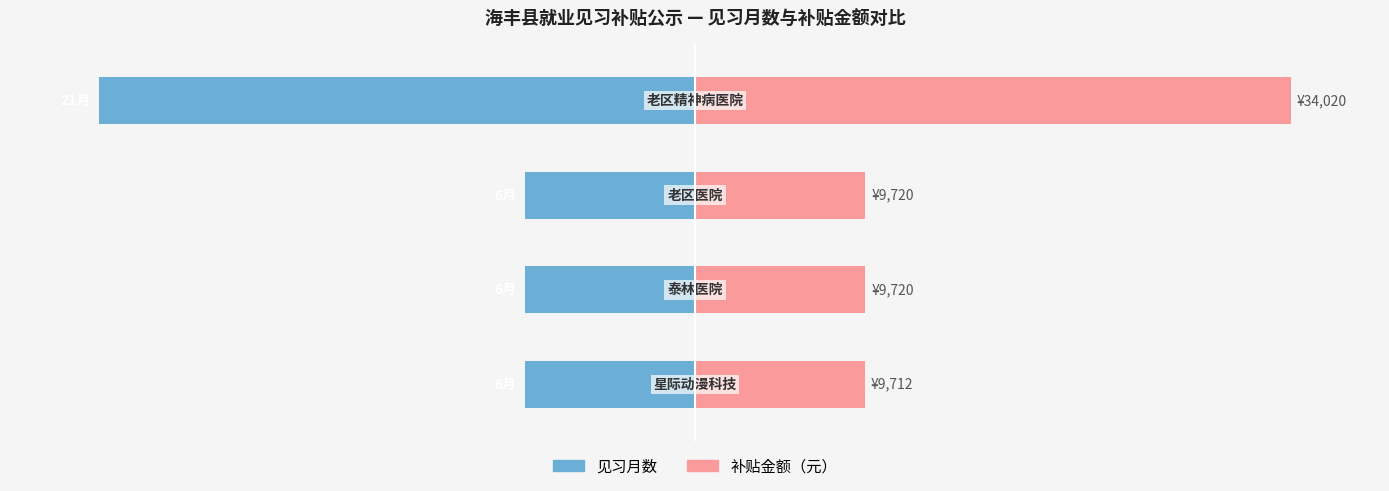

List the series in order of their peak value, highest first.

补贴金额（元）, 见习月数